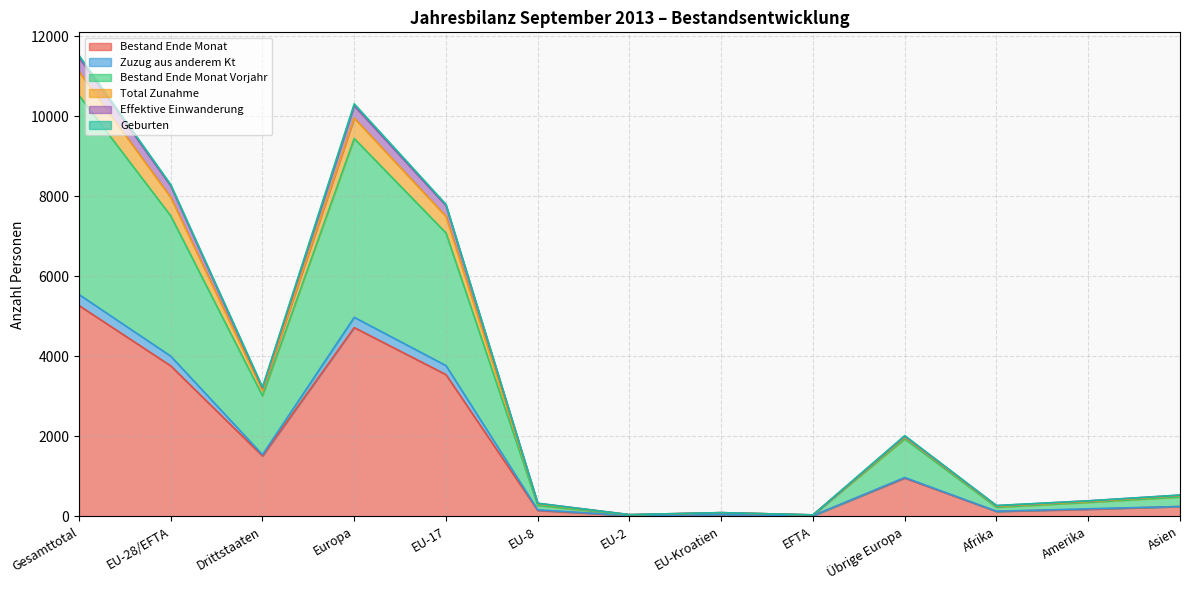

Which category has the highest value in the Bestand Ende Monat series?

Gesamttotal